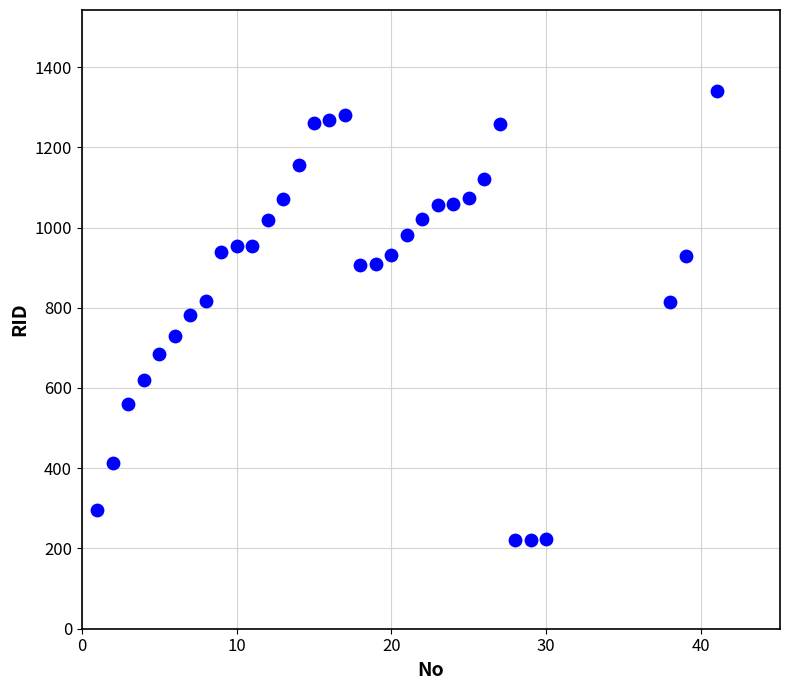

What is the range of Y values (max minus min)?

1120